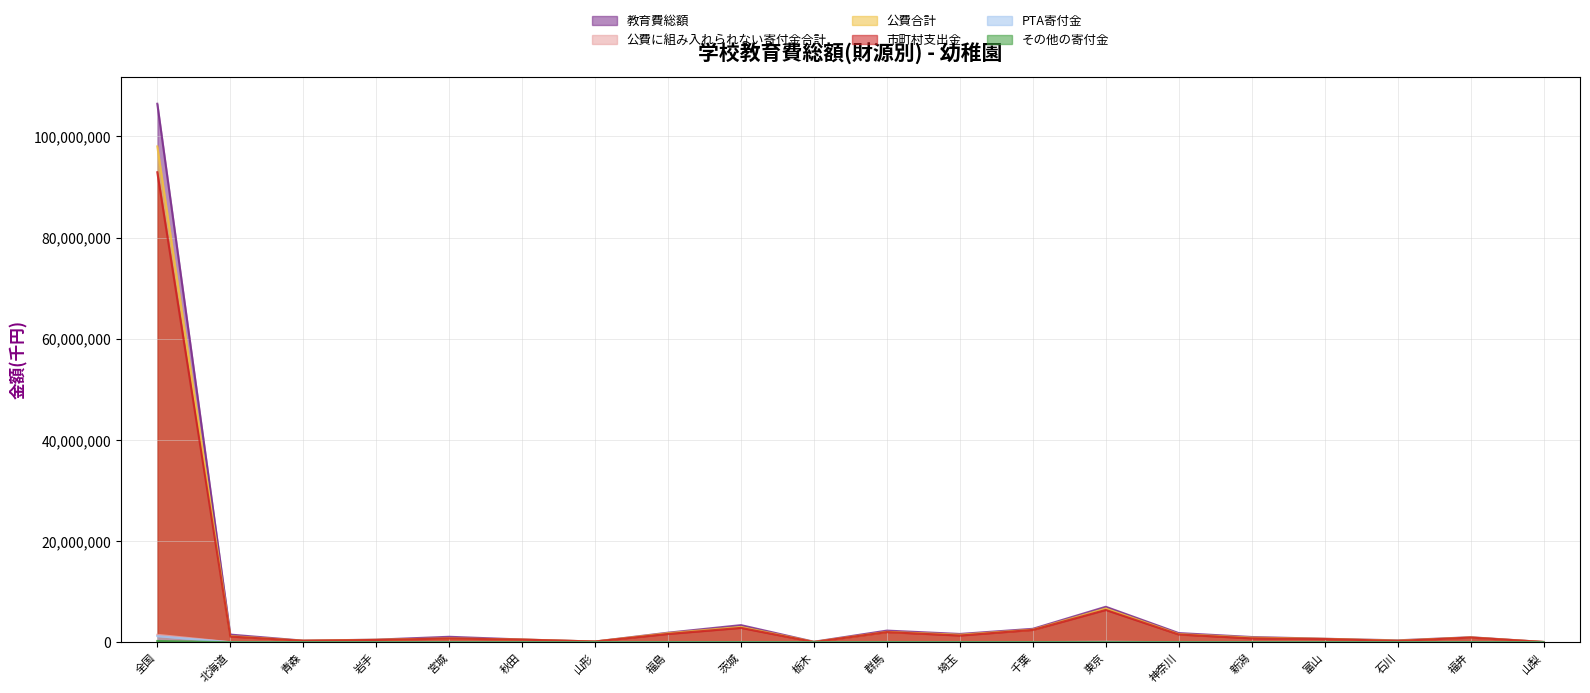

What is the average value of the その他の寄付金 series?

15551